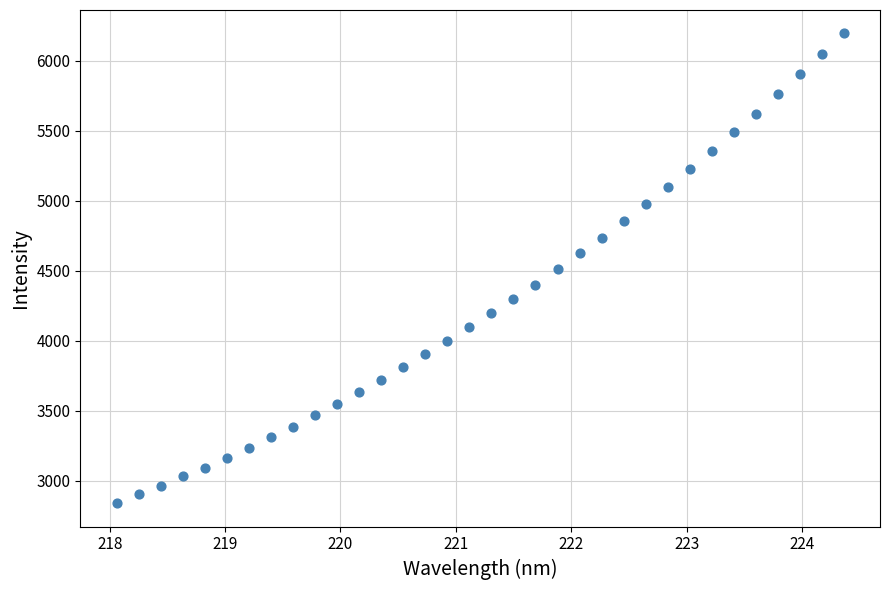

What is the range of X values (max minus min)?

6.3